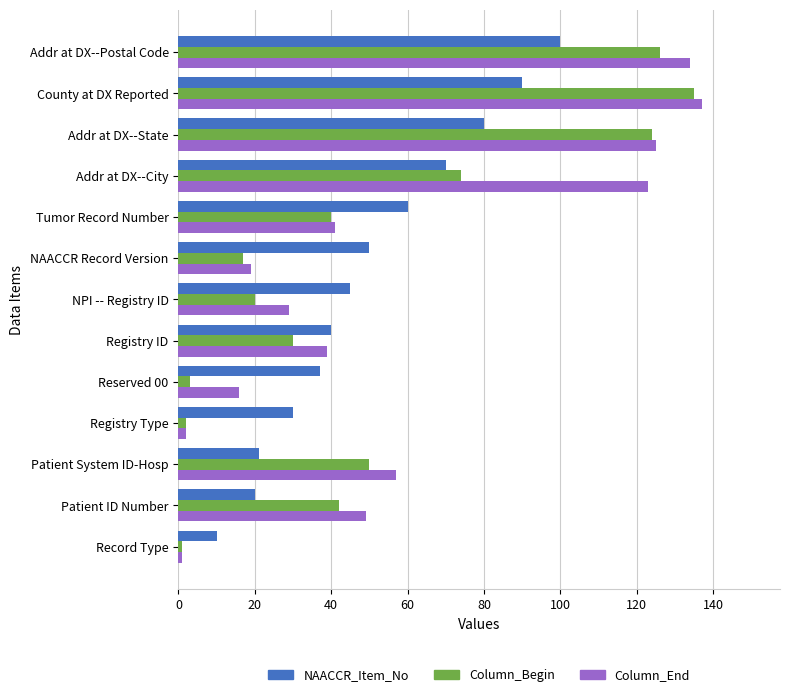

Between Record Type and Addr at DX--State, which series saw the biggest shift?

Column_End